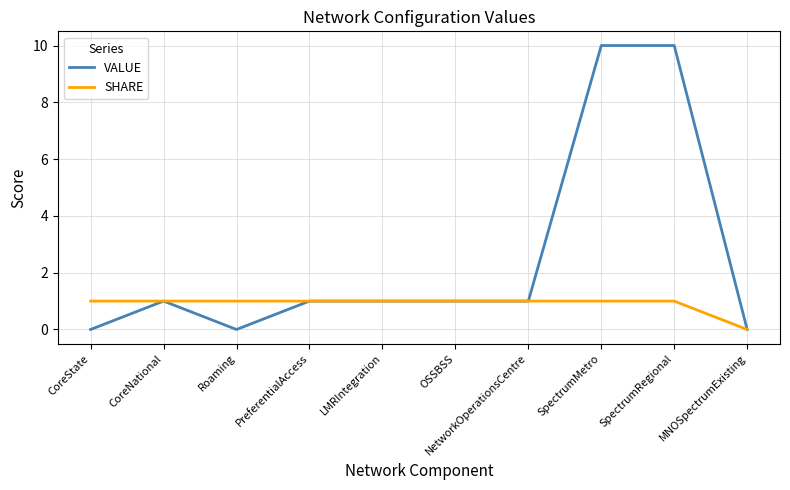

Reading left to right, what are all the values shown in this chart?

VALUE: CoreState=0	CoreNational=1	Roaming=0	PreferentialAccess=1	LMRIntegration=1	OSSBSS=1	NetworkOperationsCentre=1	SpectrumMetro=10	SpectrumRegional=10	MNOSpectrumExisting=0
SHARE: CoreState=1	CoreNational=1	Roaming=1	PreferentialAccess=1	LMRIntegration=1	OSSBSS=1	NetworkOperationsCentre=1	SpectrumMetro=1	SpectrumRegional=1	MNOSpectrumExisting=0